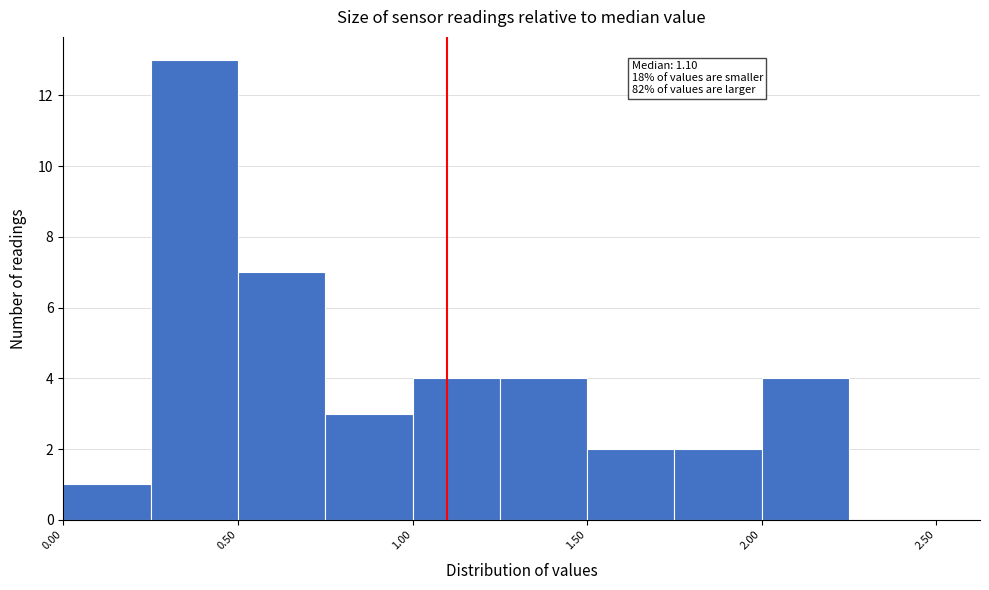

Which range on the x-axis has the tallest bar?

0.25 to 0.50